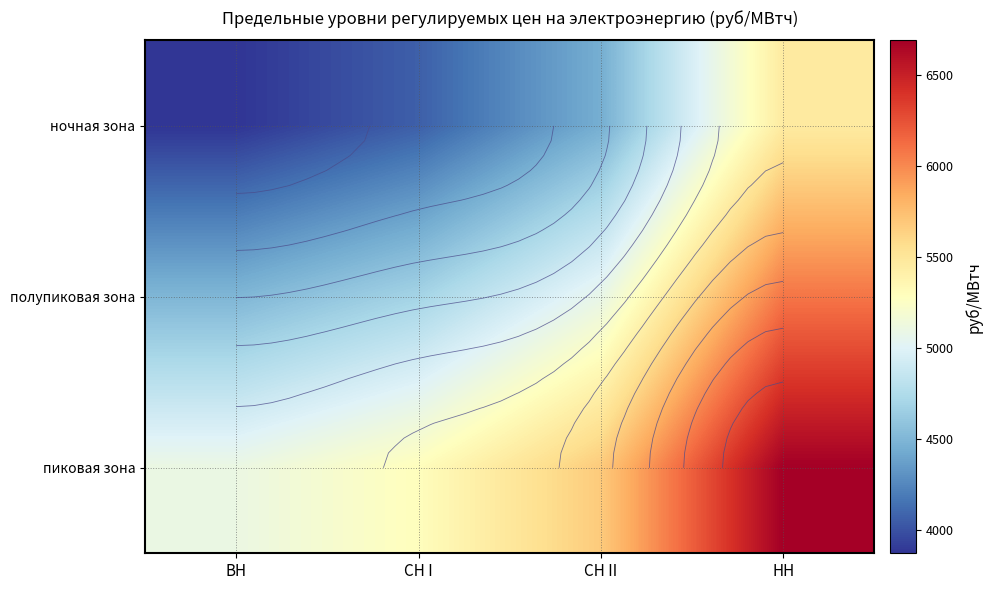

At how many categories does at least one series exceed 4953?

4